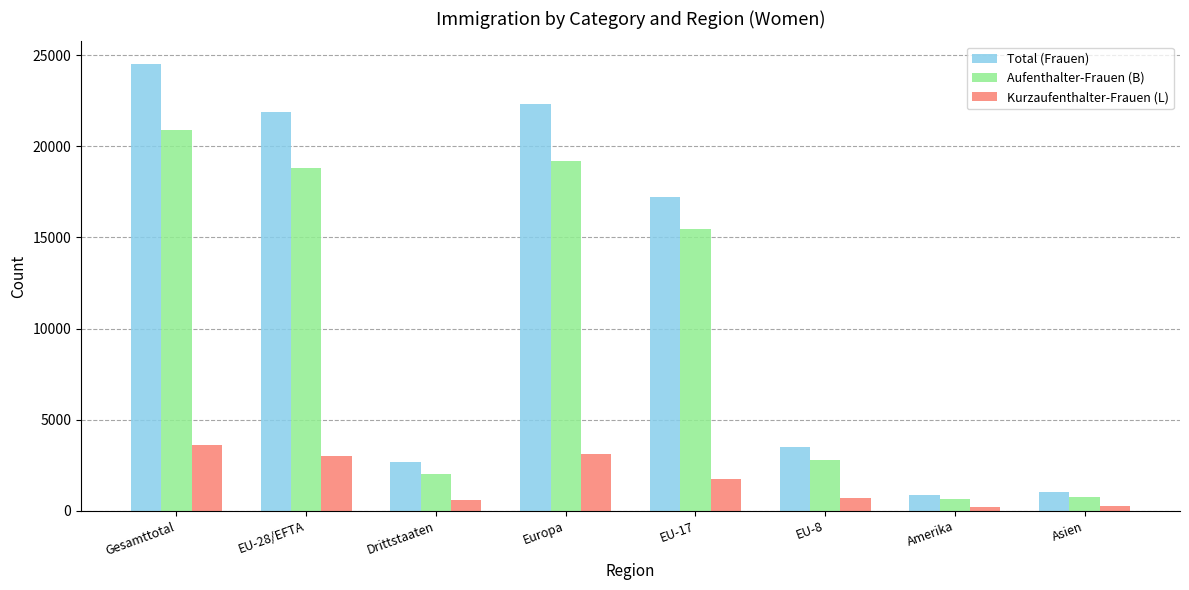

What are all the series names shown in the legend?

Total (Frauen), Aufenthalter-Frauen (B), Kurzaufenthalter-Frauen (L)